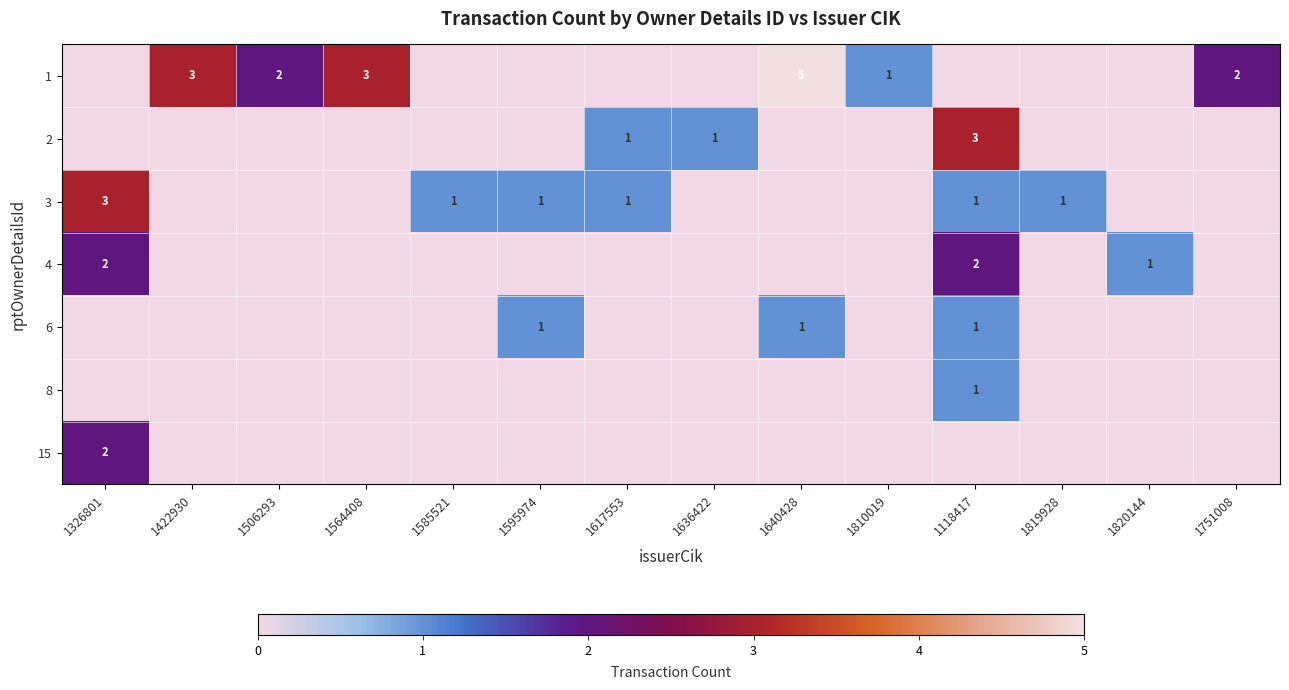

At how many categories does at least one series exceed 3?

1